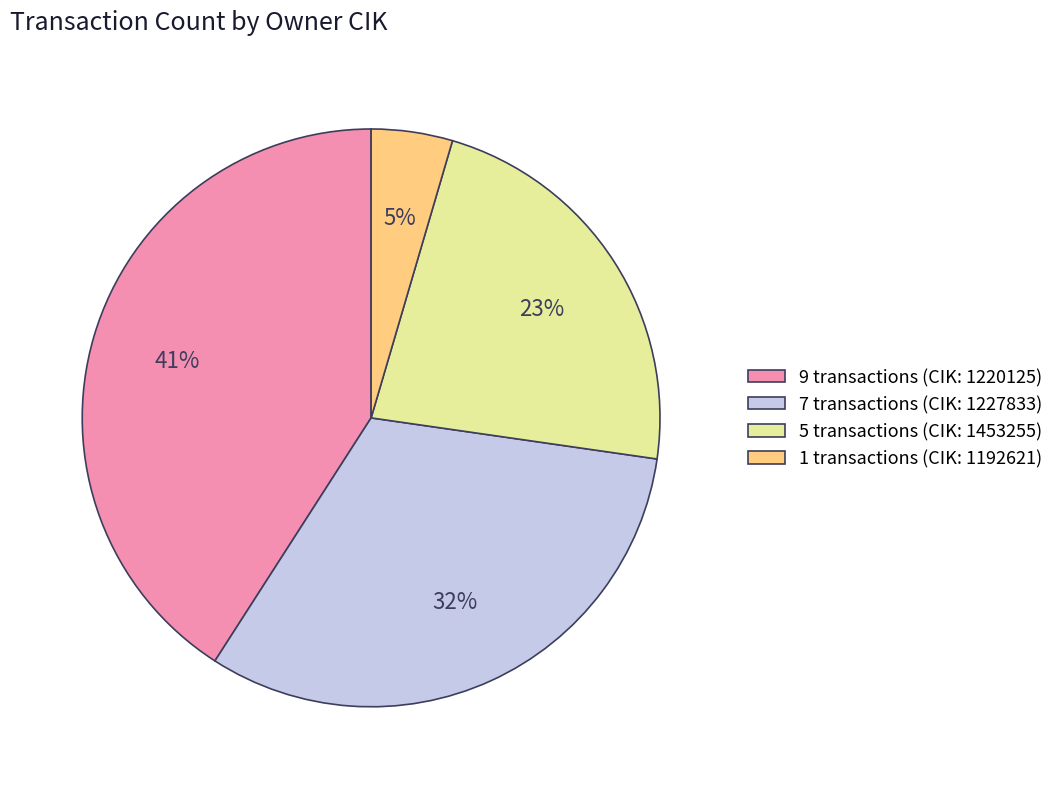

To the nearest percent, what is the difference between the largest and smallest slice percentages?

36%